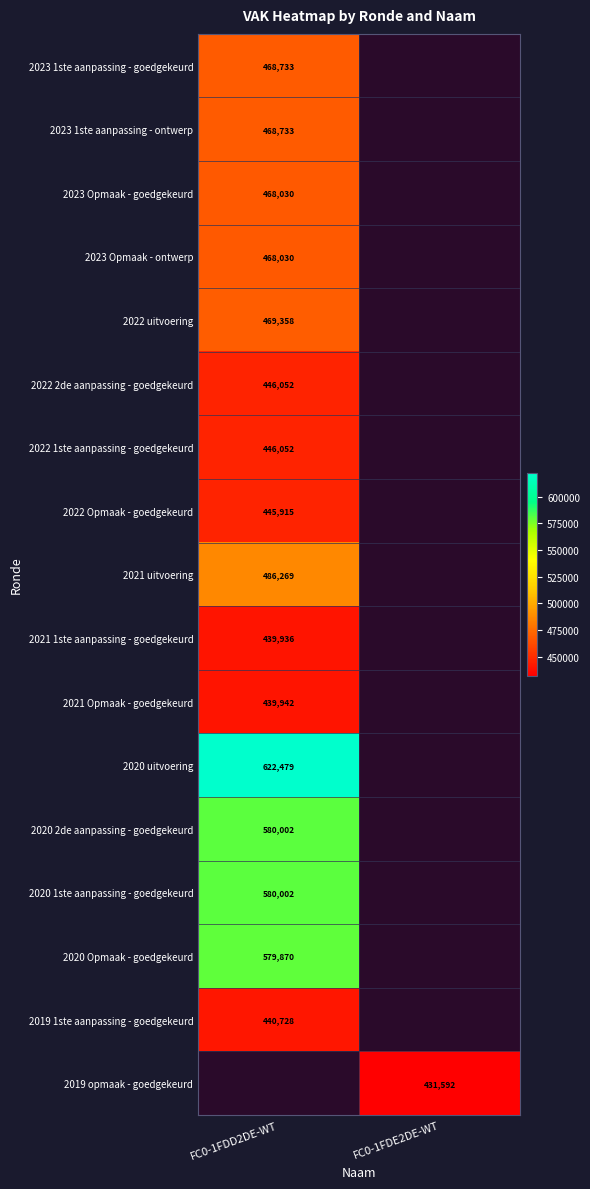

The value of 2020 2de aanpassing - goedgekeurd at FC0-1FDD2DE-WT is 1010812. True or false?

False